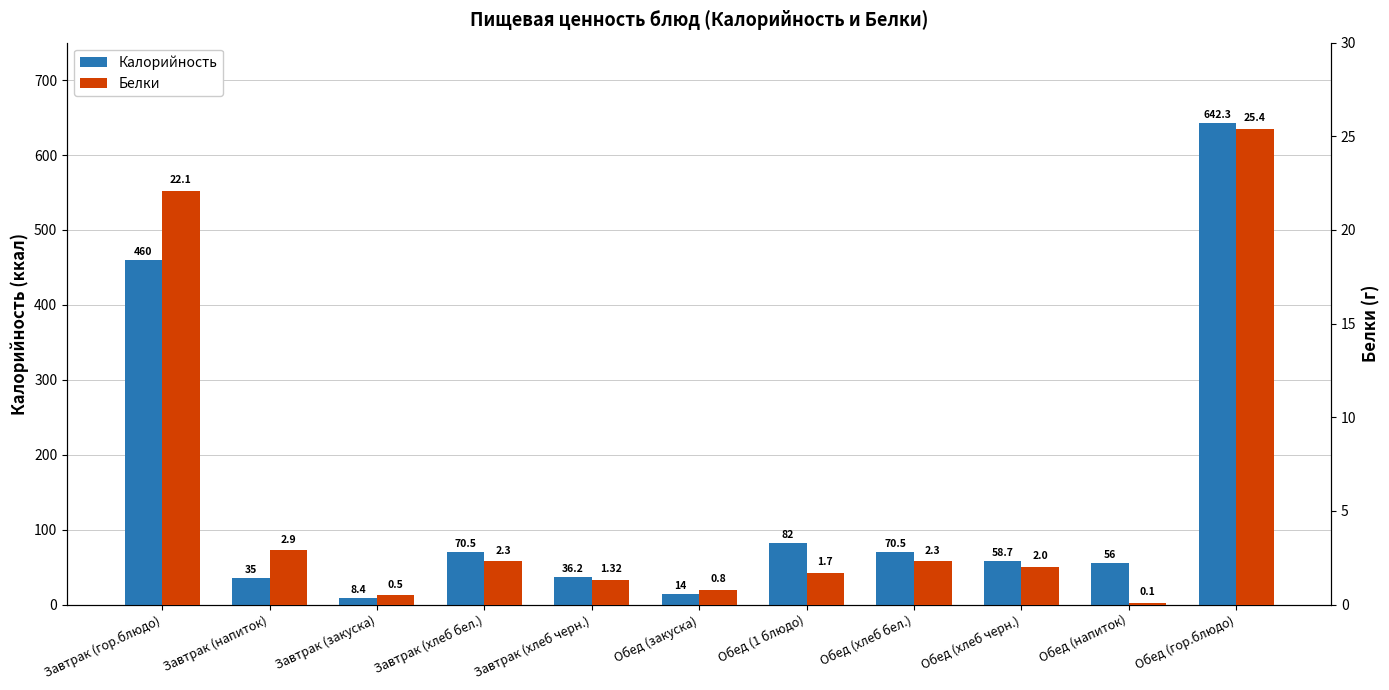

What is the label of the 5th bar from the left?

Завтрак (хлеб черн.)